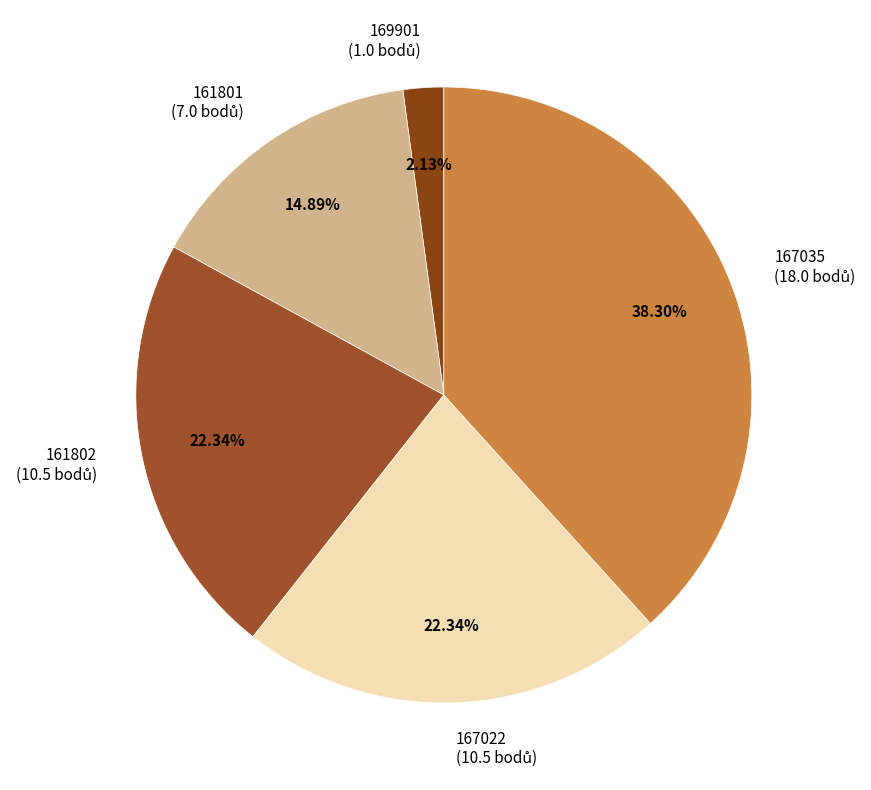

Does 167035 represent more than half of the total?

No